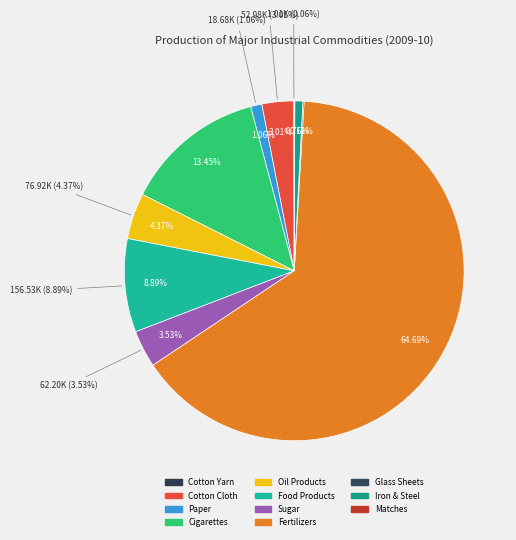

Is it true that Oil Products is 1% of the pie?

False